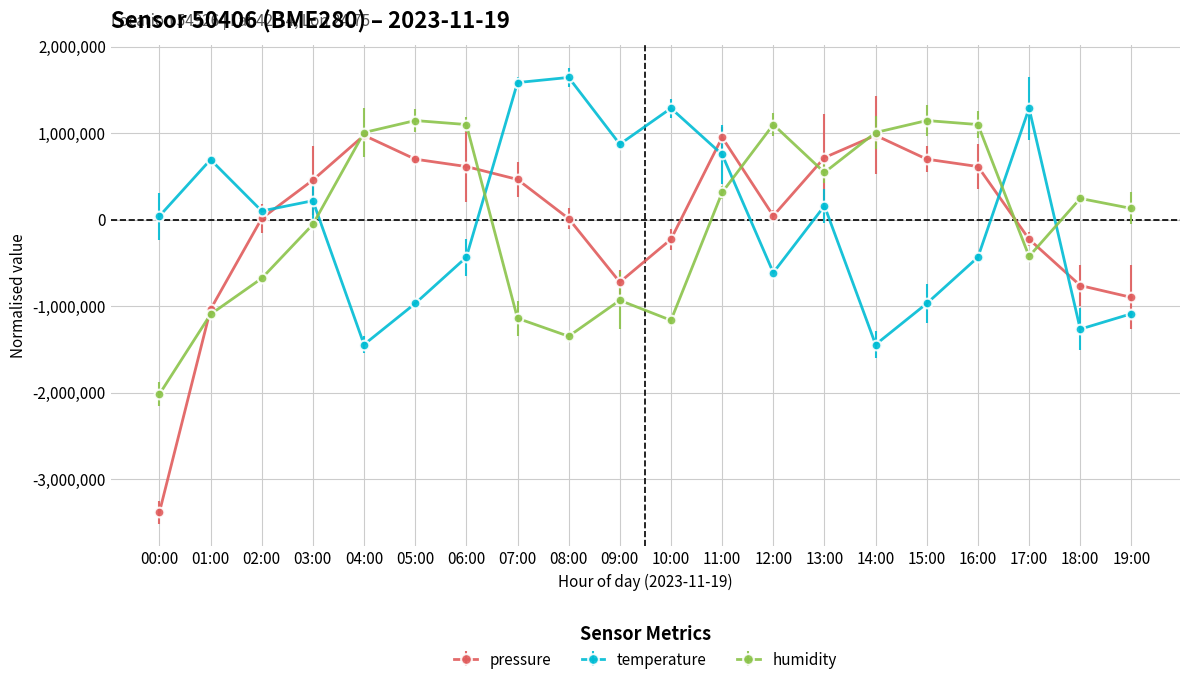

How many lines are shown in the chart?

3